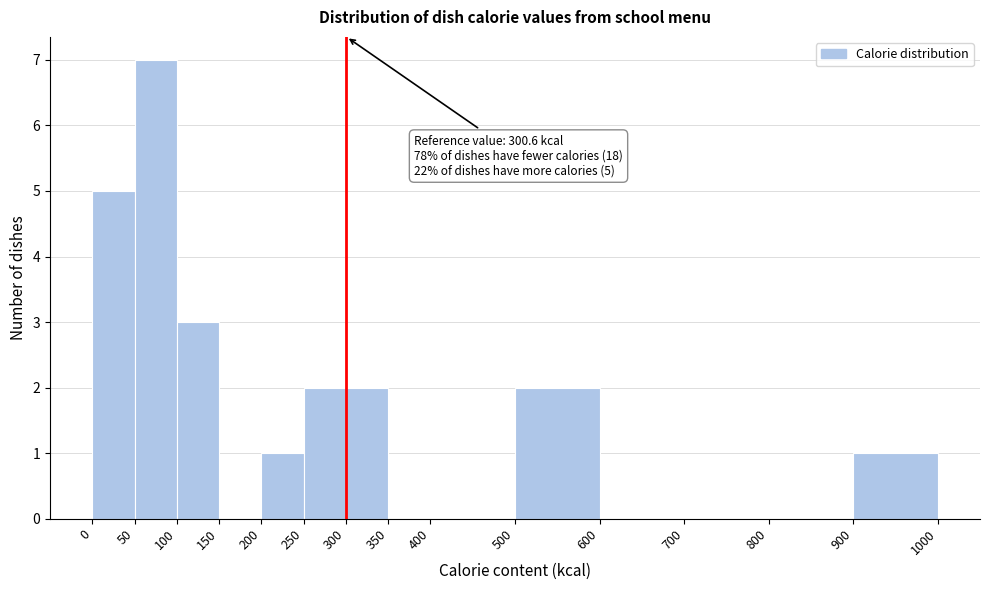

Which range on the x-axis has the tallest bar?

50 to 100